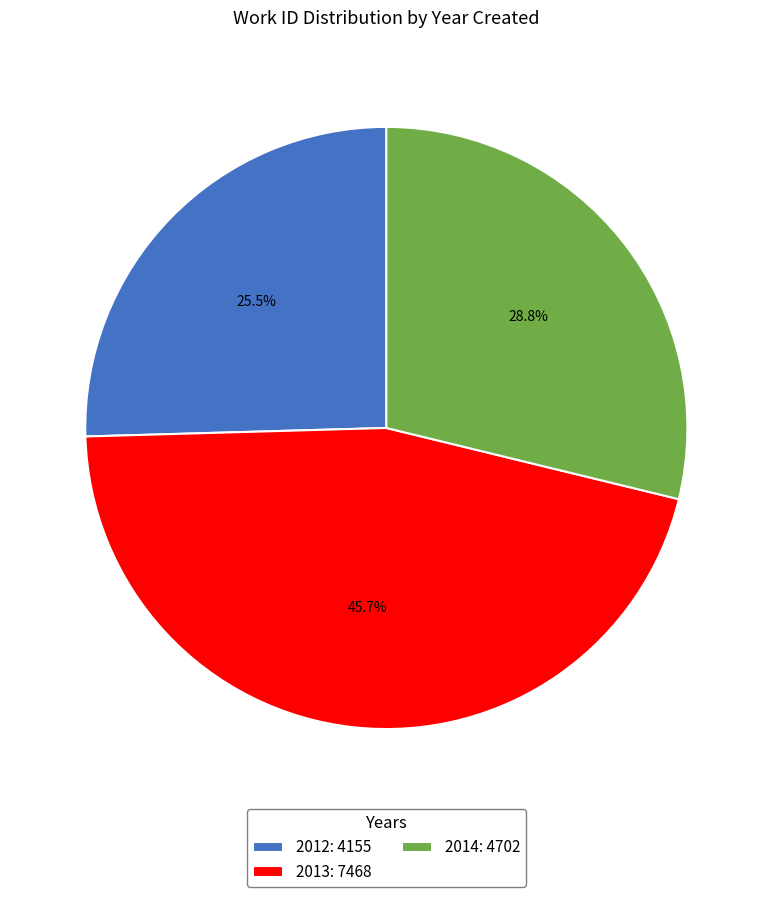

Combined, do 2013 and 2012 account for over 50%?

Yes